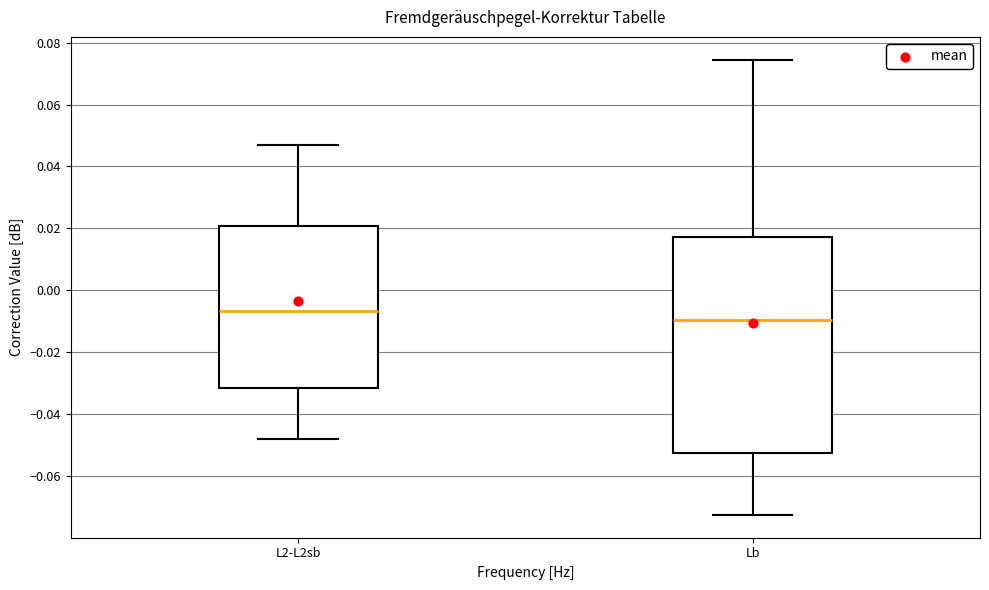

Which box's median line is the lowest?

Lb